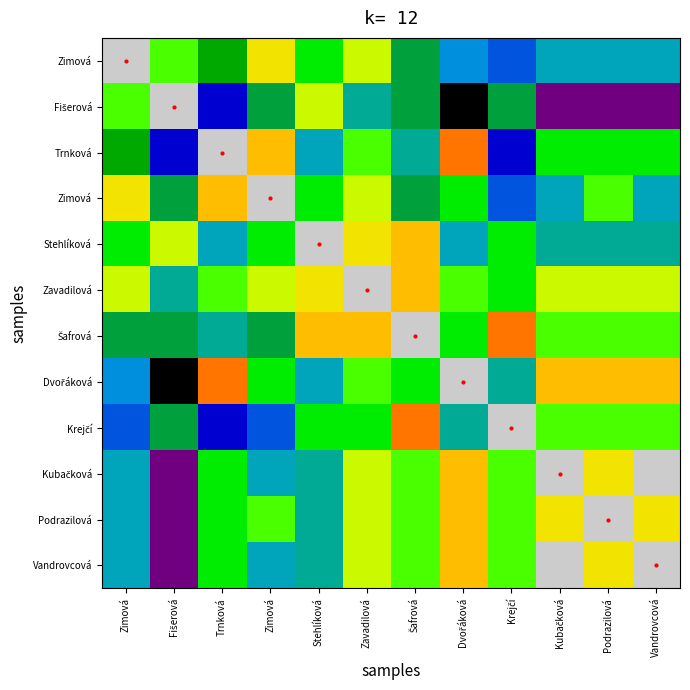

What is the total value across all series at Šafrová?

371.4